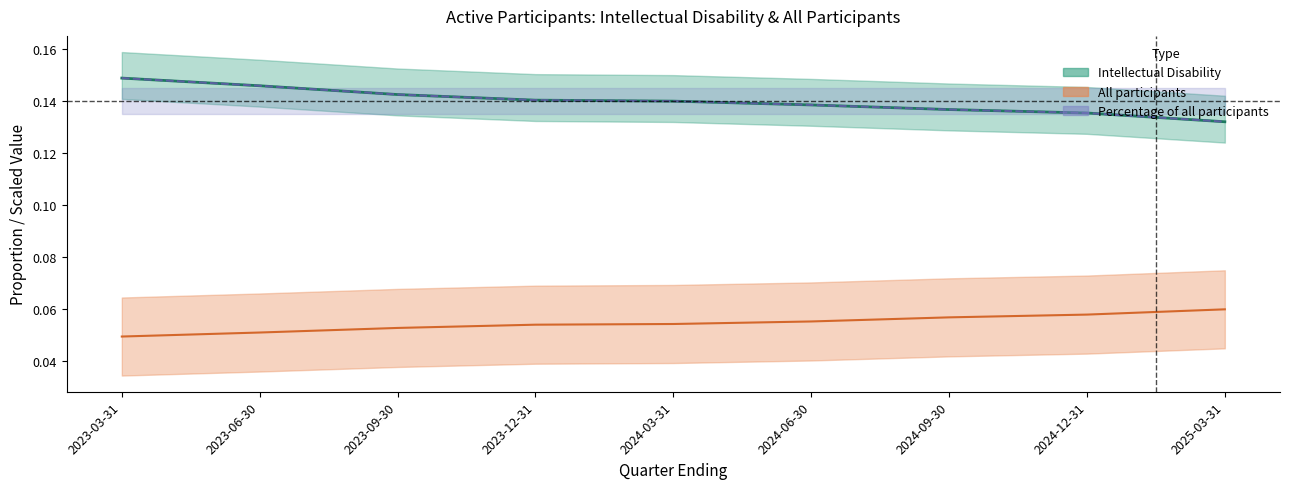

Which series has the widest spread of values?

All participants